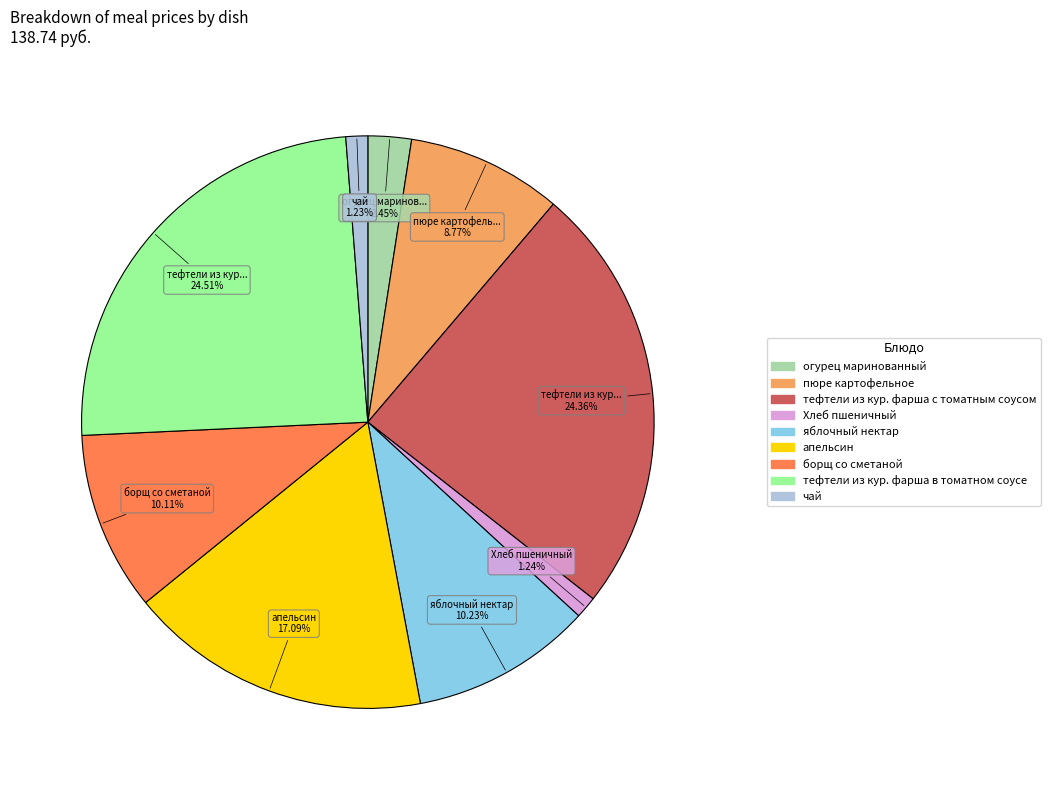

Count the number of slices in the pie.

9